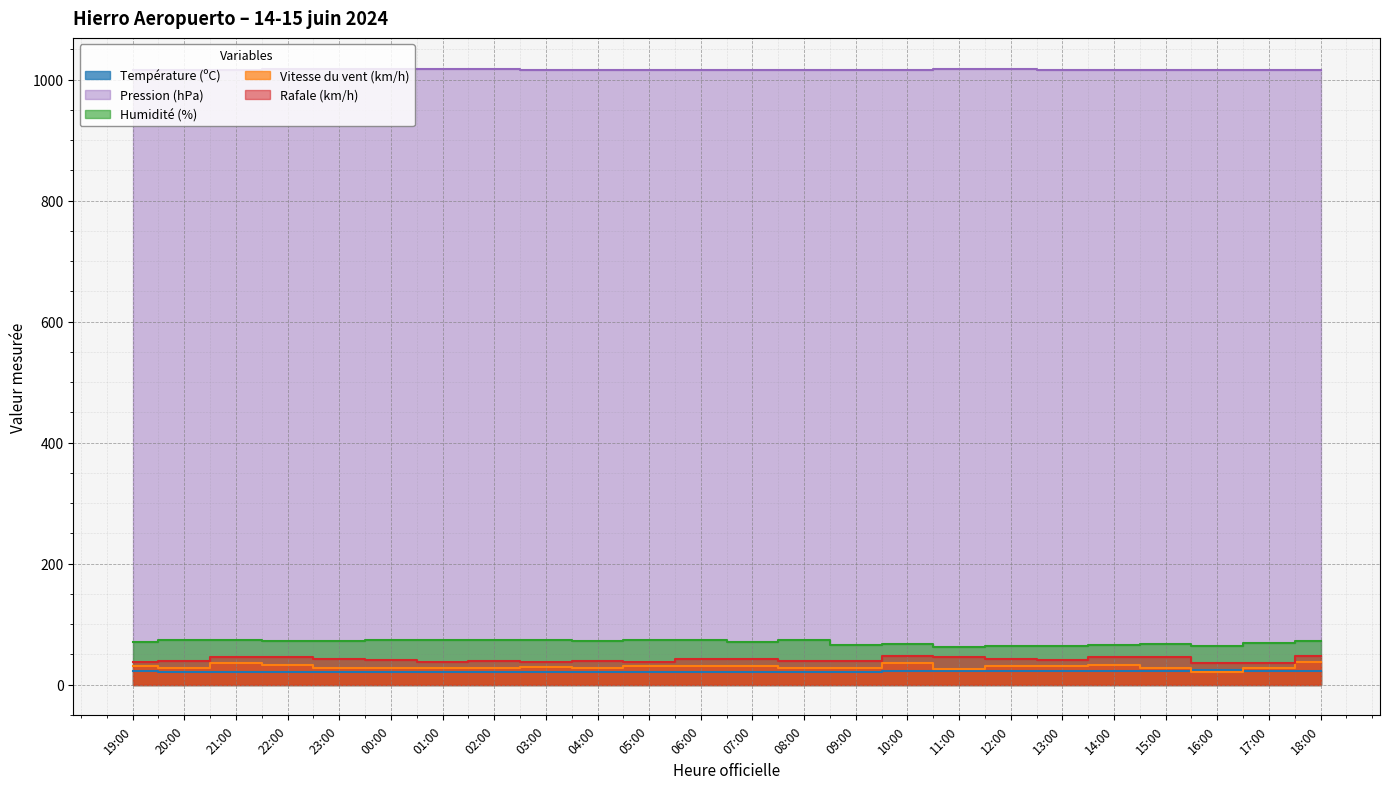

What are all the series names shown in the legend?

Température (ºC), Pression (hPa), Humidité (%), Vitesse du vent (km/h), Rafale (km/h)